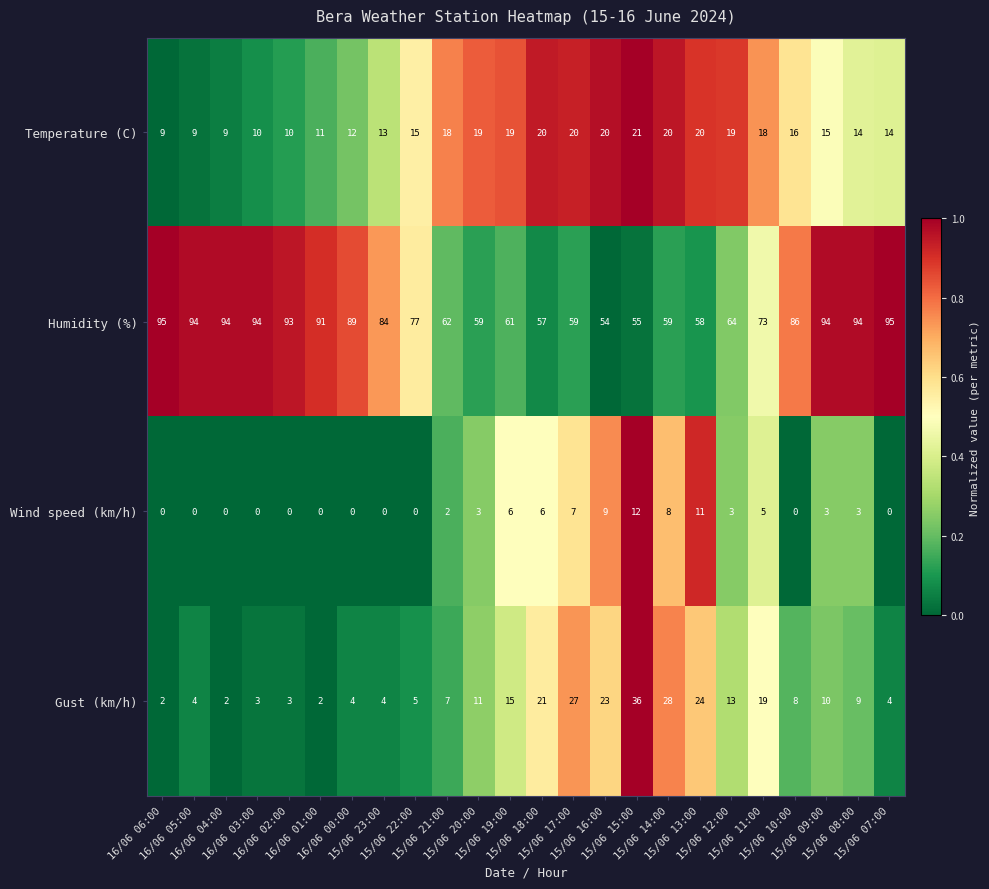

How many categories are shown in the chart?

24